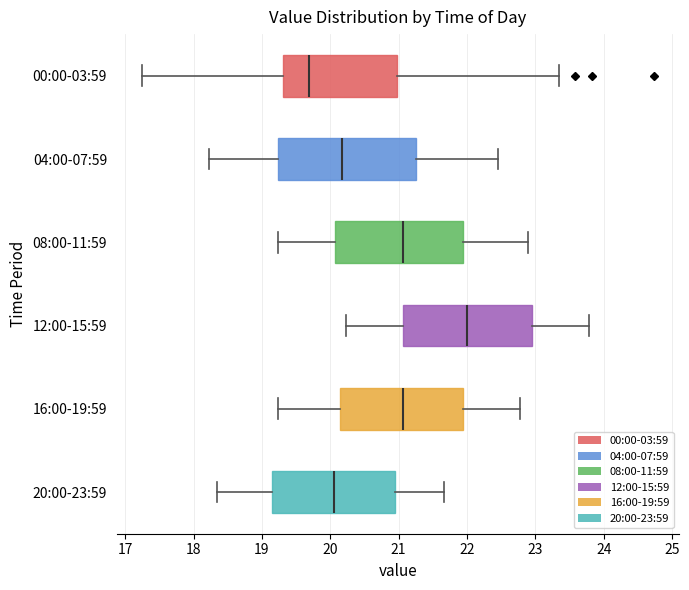

Where does the left whisker of the box for 12:00-15:59 end on the x-axis? The values are not printed on the chart, so give them approximately, as read against the axis.

20.2